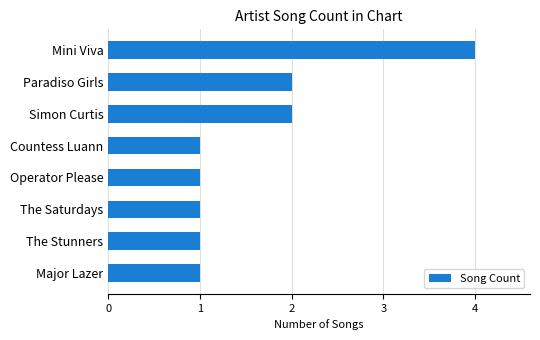

True or false: the data shows 2 at Simon Curtis.

True